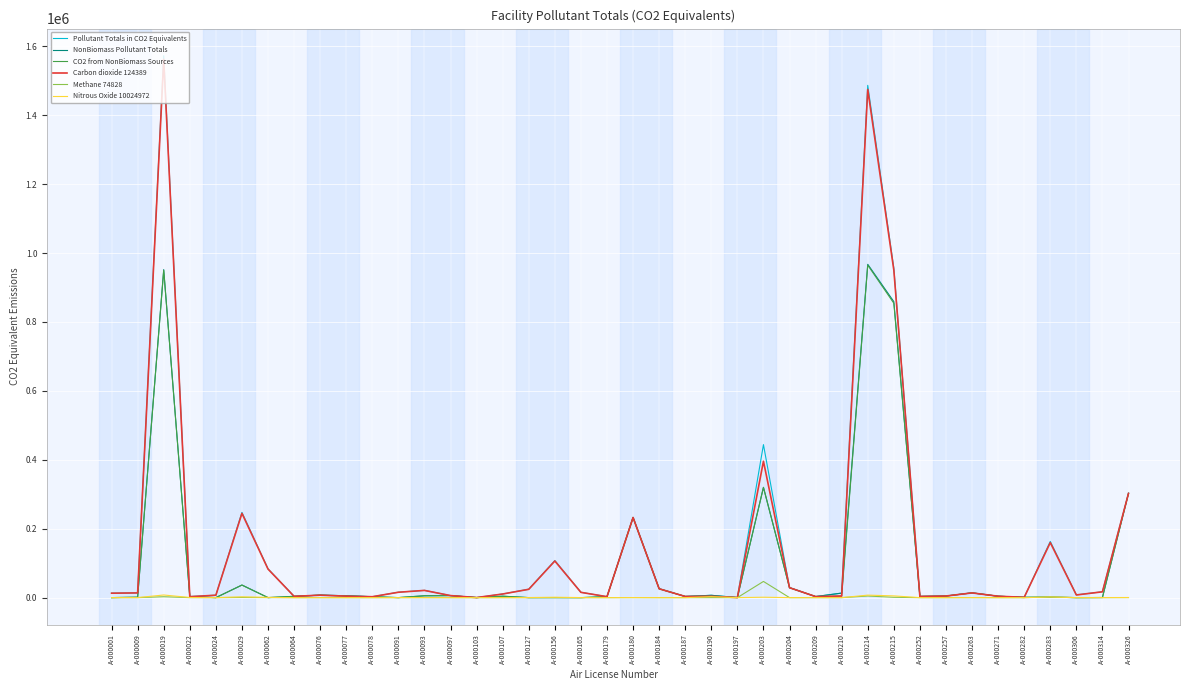

Which series has the widest spread of values?

Pollutant Totals in CO2 Equivalents